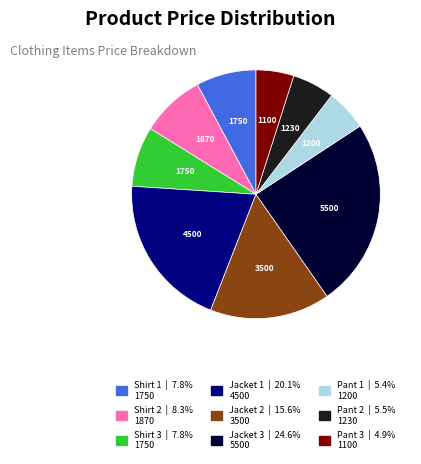

Between Shirt 1 and Jacket 2, which is larger?

Jacket 2